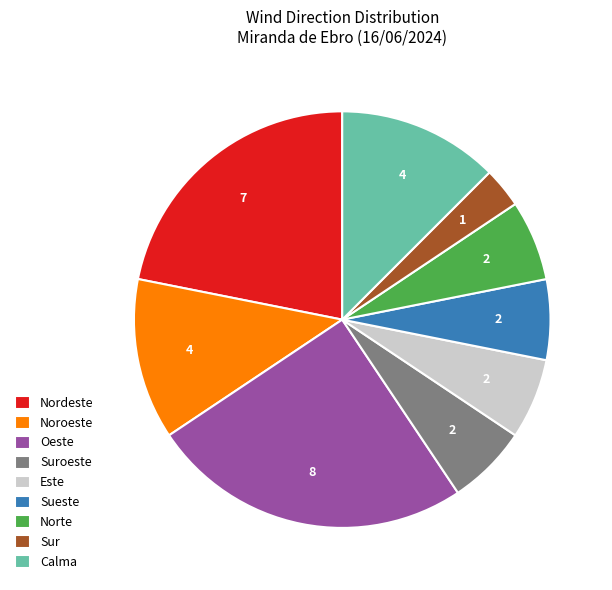

Is the sum of Este and Sueste greater than half?

No